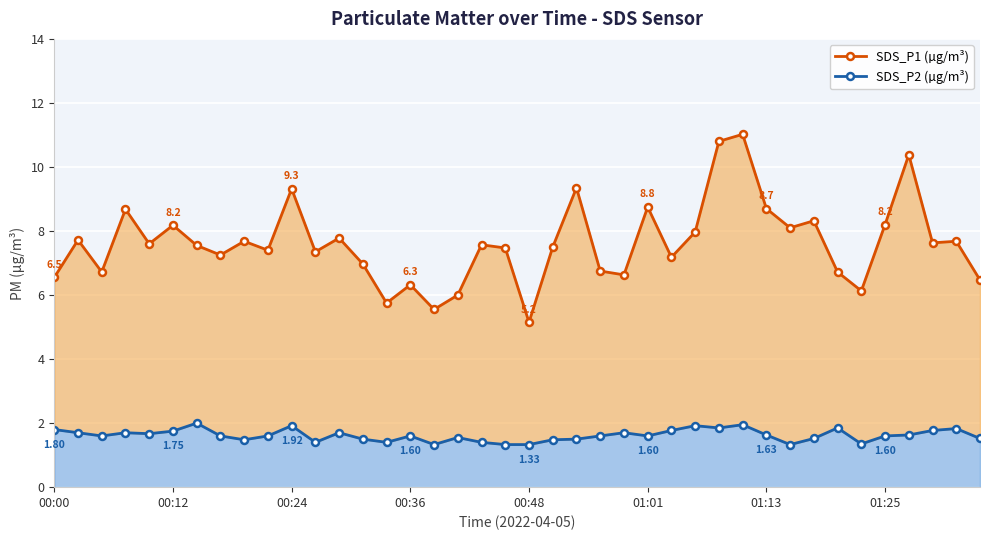

Reading left to right, transcribe all the data shown in this chart.

SDS_P1 (µg/m³): 6.5	7.7	6.7	8.7	7.6	8.2	7.5	7.2	7.7	7.4	9.3	7.3	7.8	7.0	5.8	6.3	5.5	6.0	7.6	7.5	5.2	7.5	9.3	6.8	6.6	8.8	7.2	8.0	10.8	11.0	8.7	8.1	8.3	6.7	6.1	8.2	10.4	7.6	7.7	6.5
SDS_P2 (µg/m³): 1.8	1.7	1.6	1.7	1.7	1.8	2.0	1.6	1.5	1.6	1.9	1.4	1.7	1.5	1.4	1.6	1.3	1.6	1.4	1.3	1.3	1.5	1.5	1.6	1.7	1.6	1.8	1.9	1.9	1.9	1.6	1.3	1.5	1.9	1.4	1.6	1.6	1.8	1.8	1.5